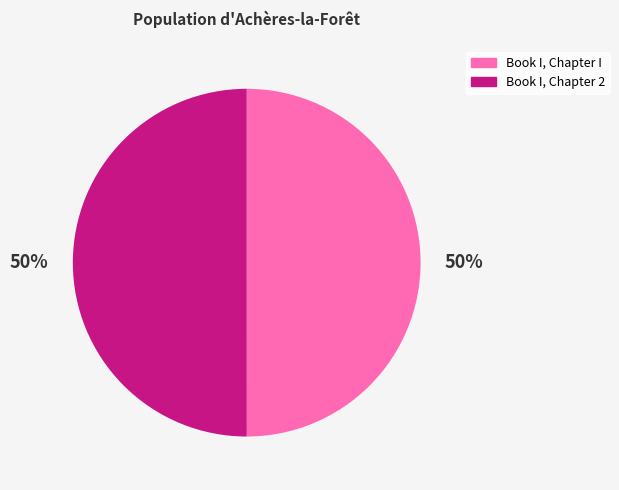

Do Book I, Chapter I and Book I, Chapter 2 together represent more than half of the pie?

Yes